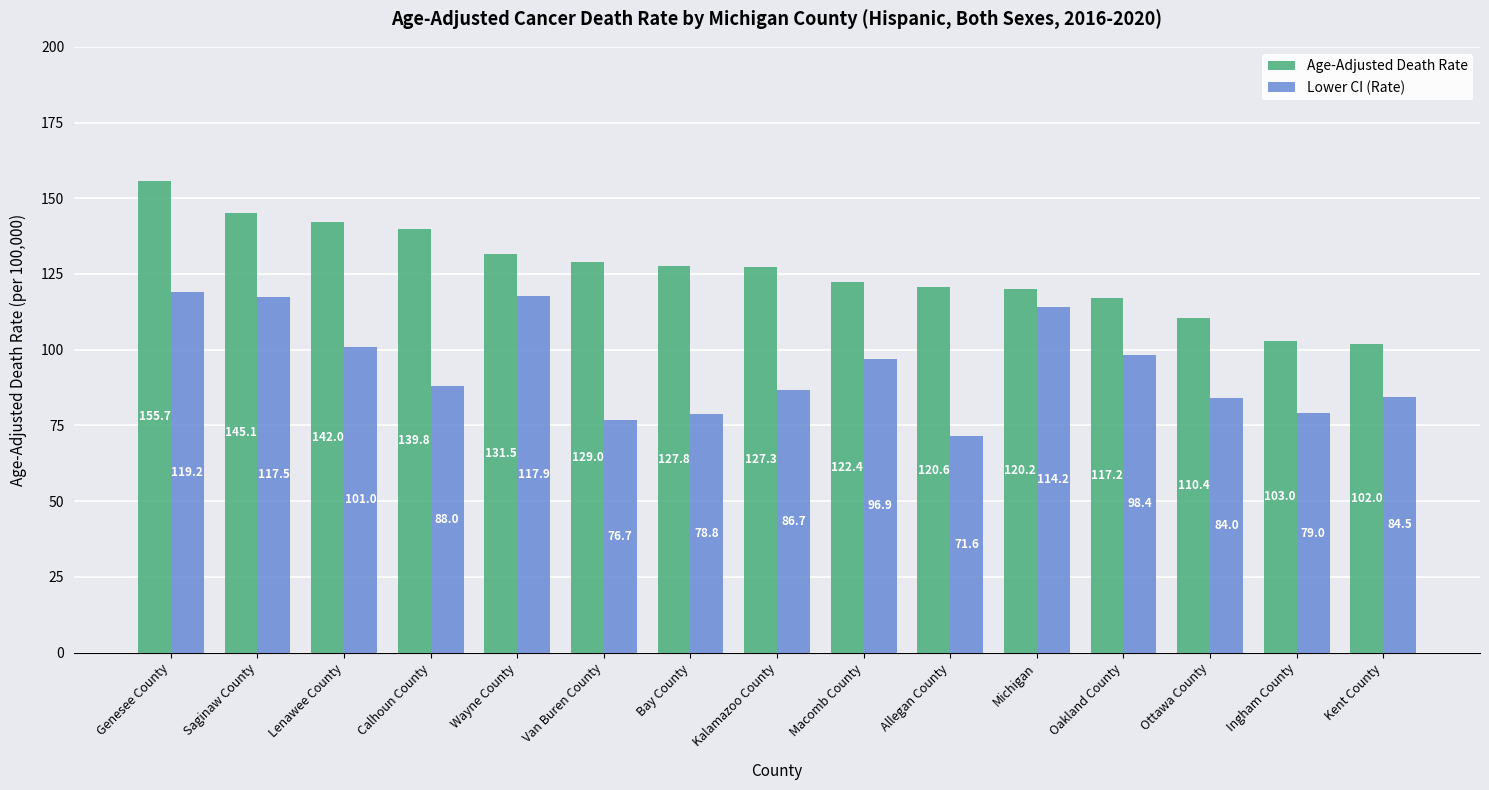

At which label does Age-Adjusted Death Rate first exceed 127?

Genesee County